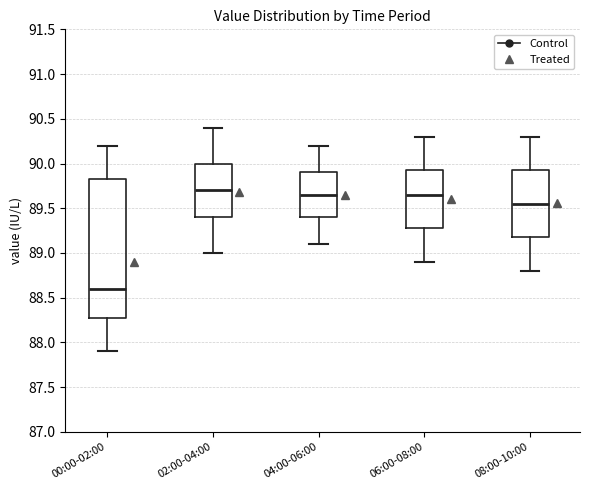

Where does the median line of the box for 04:00-06:00 sit on the y-axis? The values are not printed on the chart, so give them approximately, as read against the axis.

89.65